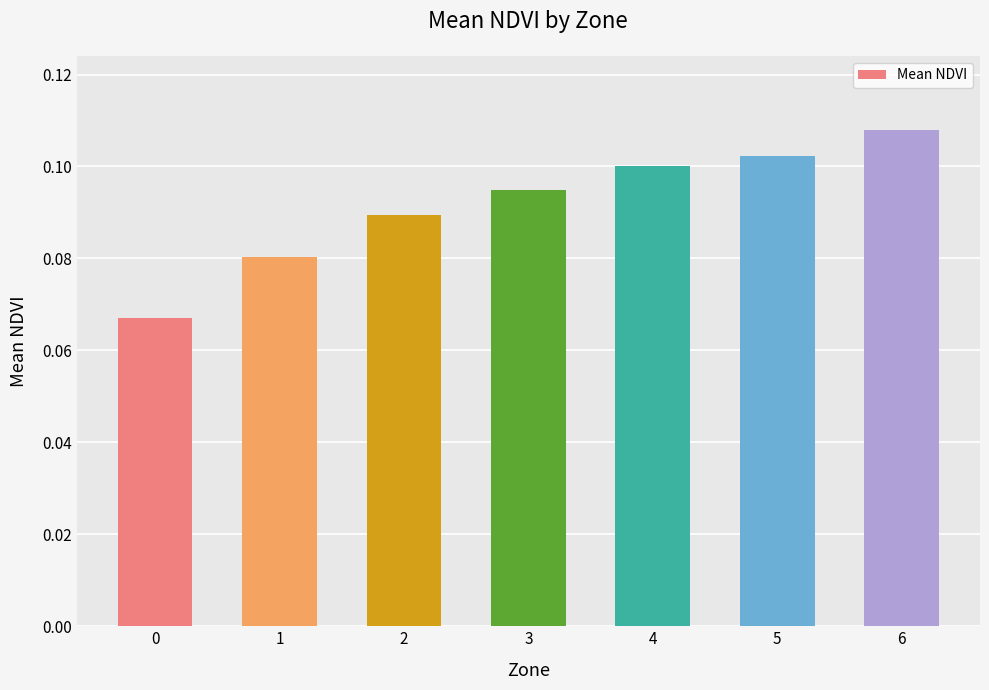

How many series are shown in this chart?

1